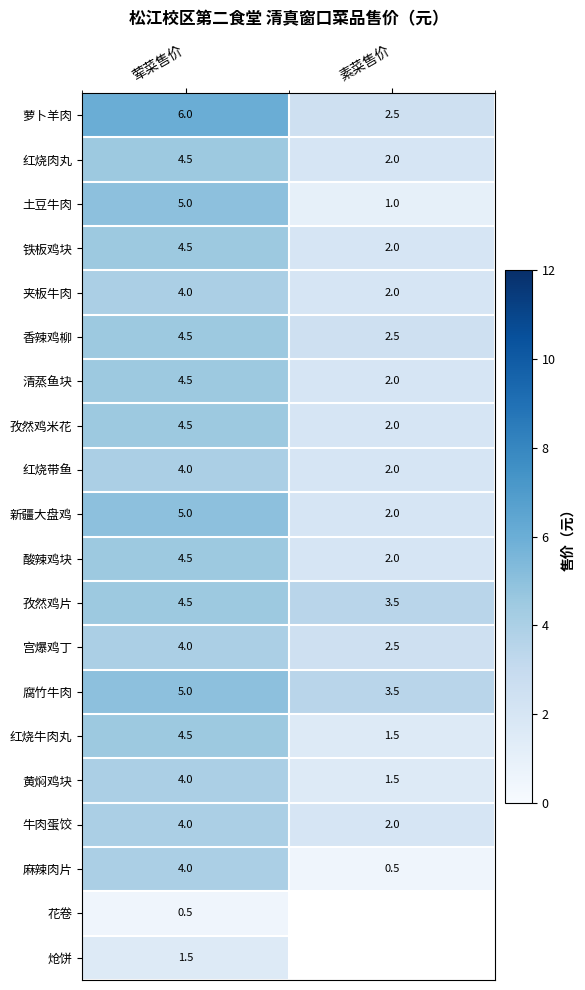

At which label does 清蒸鱼块 first exceed 4?

荤菜售价